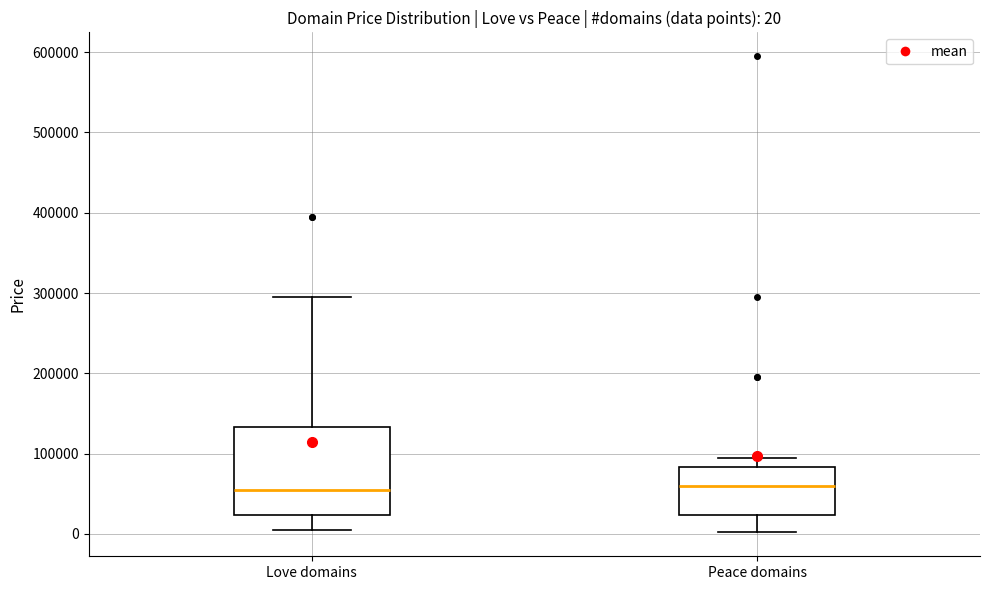

Which box is the tallest, from its lower edge to its upper edge?

Love domains